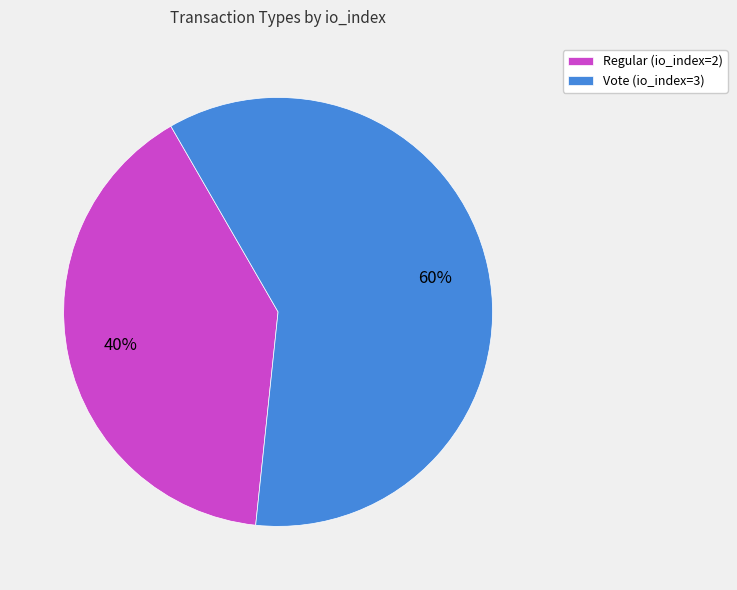

How many slices are in this pie chart?

2